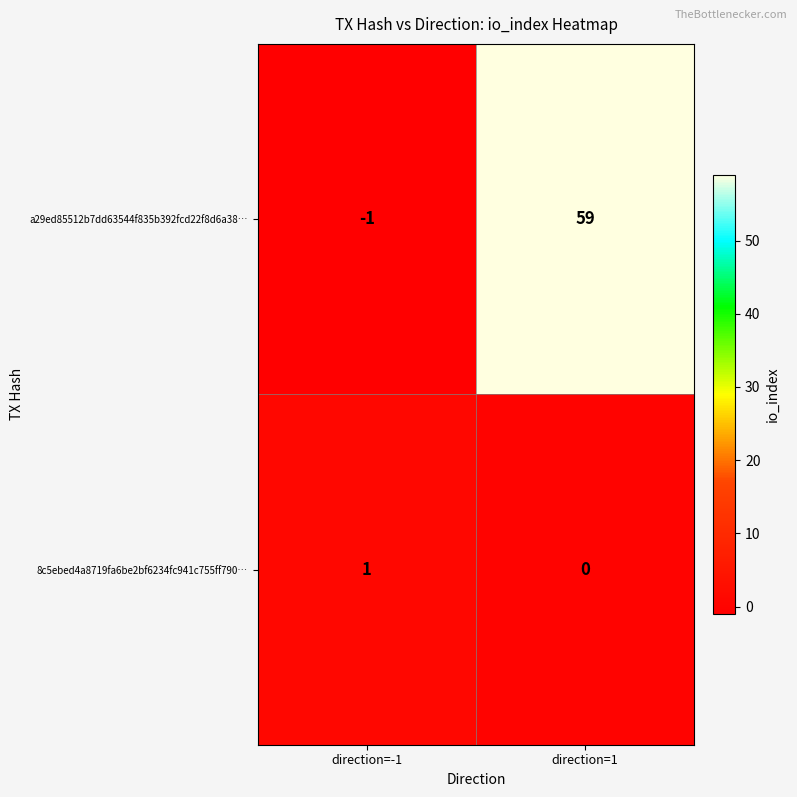

Reading right to left, extract all data points from this chart.

a29ed85512b7dd63544f835b392fcd22f8d6a38…: 59	-1
8c5ebed4a8719fa6be2bf6234fc941c755ff790…: 0	1